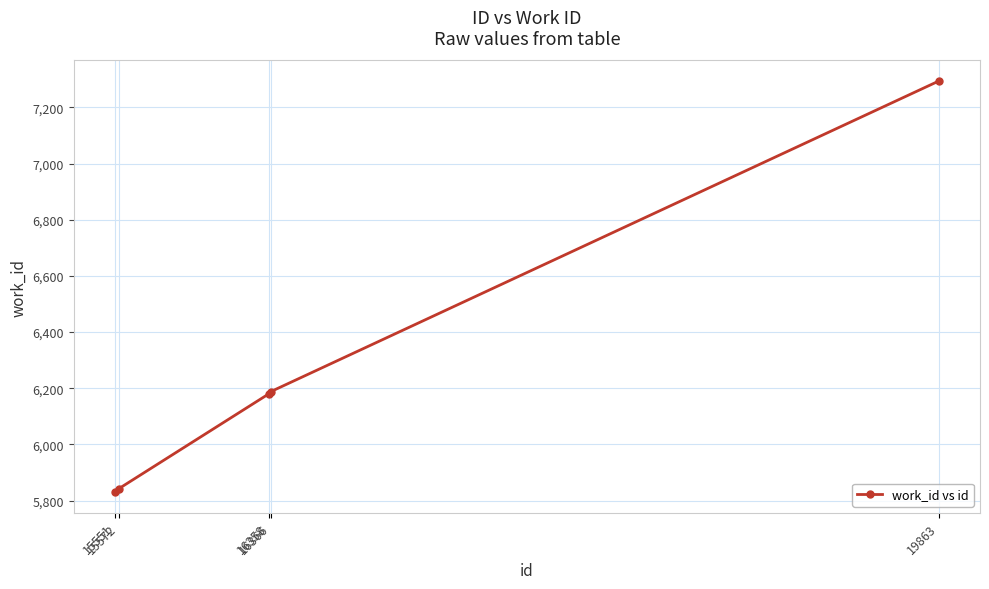

The value at 15551 is 5830. True or false?

True